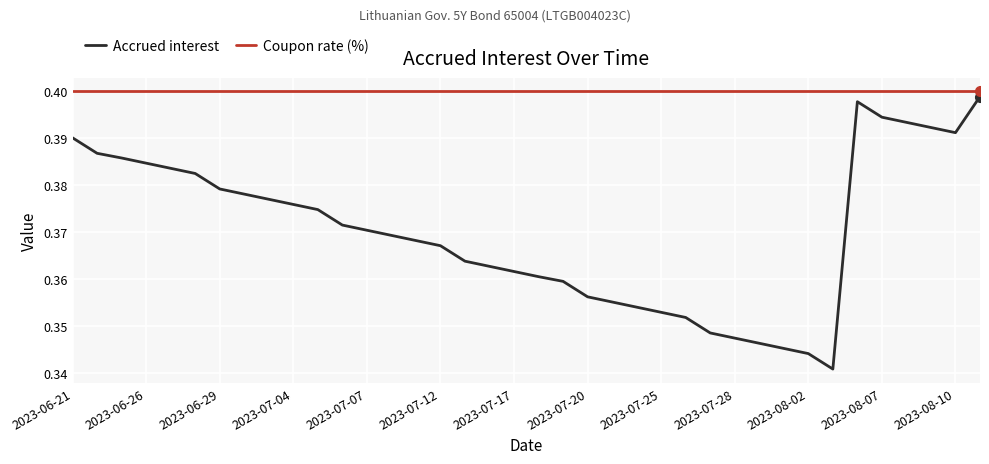

Which series has the widest spread of values?

Accrued interest